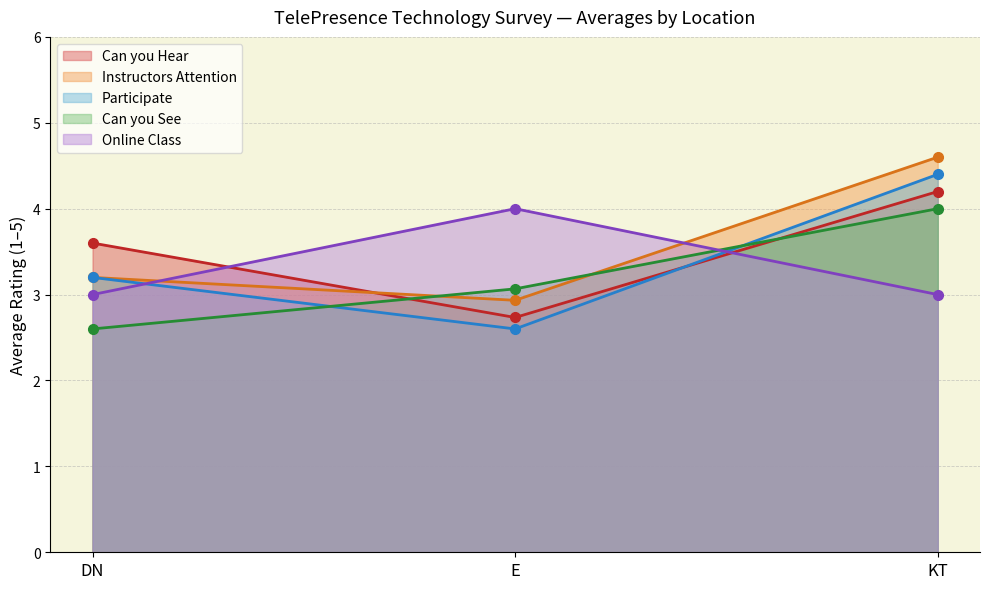

Which has a higher value, DN or KT?

KT